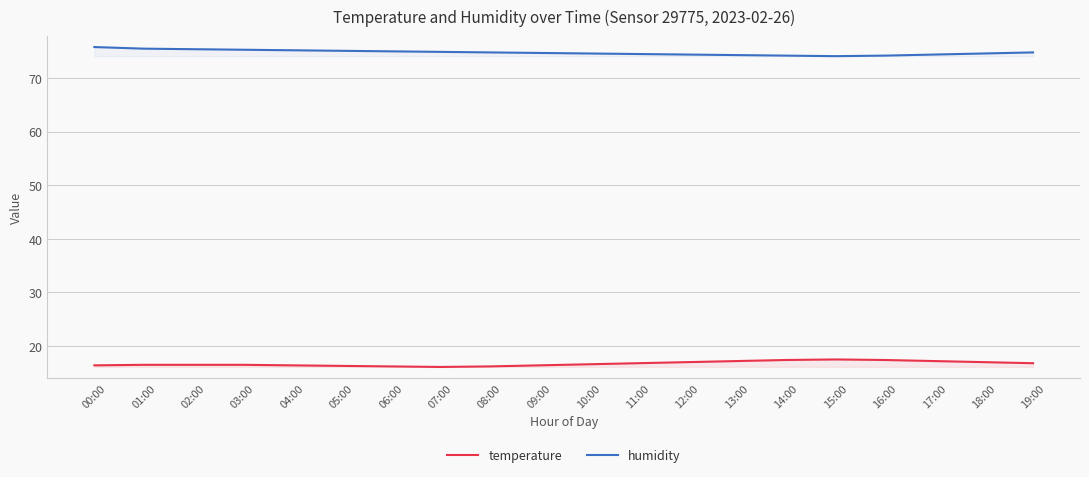

Reading left to right, transcribe all the data shown in this chart.

temperature: 00:00=16.4	01:00=16.5	02:00=16.5	03:00=16.5	04:00=16.4	05:00=16.3	06:00=16.2	07:00=16.1	08:00=16.2	09:00=16.4	10:00=16.6	11:00=16.8	12:00=17.0	13:00=17.2	14:00=17.4	15:00=17.5	16:00=17.4	17:00=17.2	18:00=17.0	19:00=16.8
humidity: 00:00=75.8	01:00=75.5	02:00=75.4	03:00=75.3	04:00=75.2	05:00=75.1	06:00=75.0	07:00=74.9	08:00=74.8	09:00=74.7	10:00=74.6	11:00=74.5	12:00=74.4	13:00=74.3	14:00=74.2	15:00=74.1	16:00=74.2	17:00=74.4	18:00=74.6	19:00=74.8